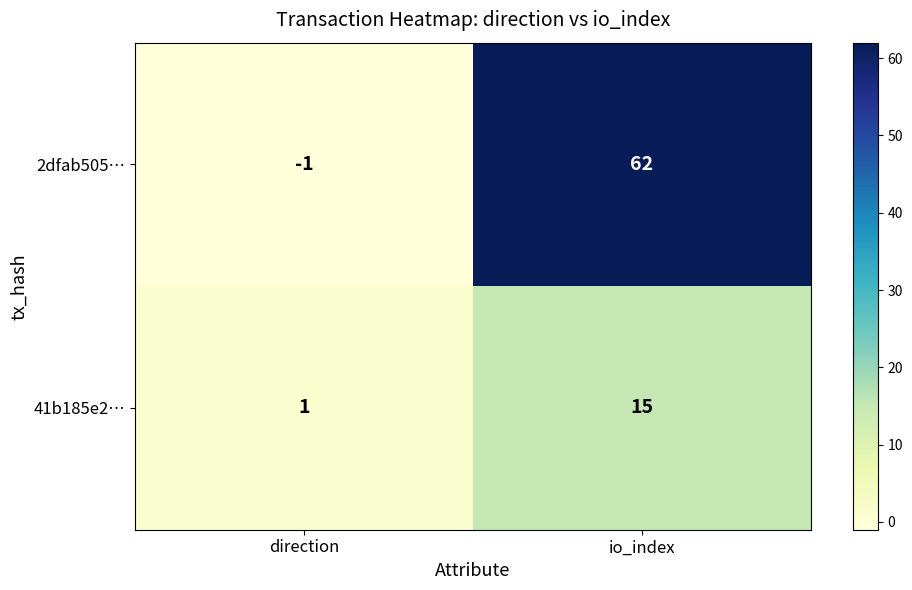

Count the number of data series in this chart.

2